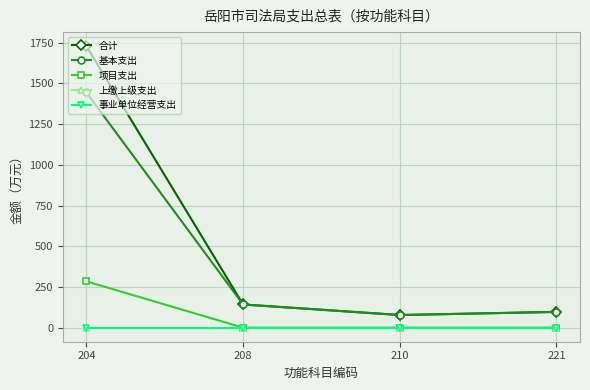

Does the chart display data point markers on the line(s)?

Yes